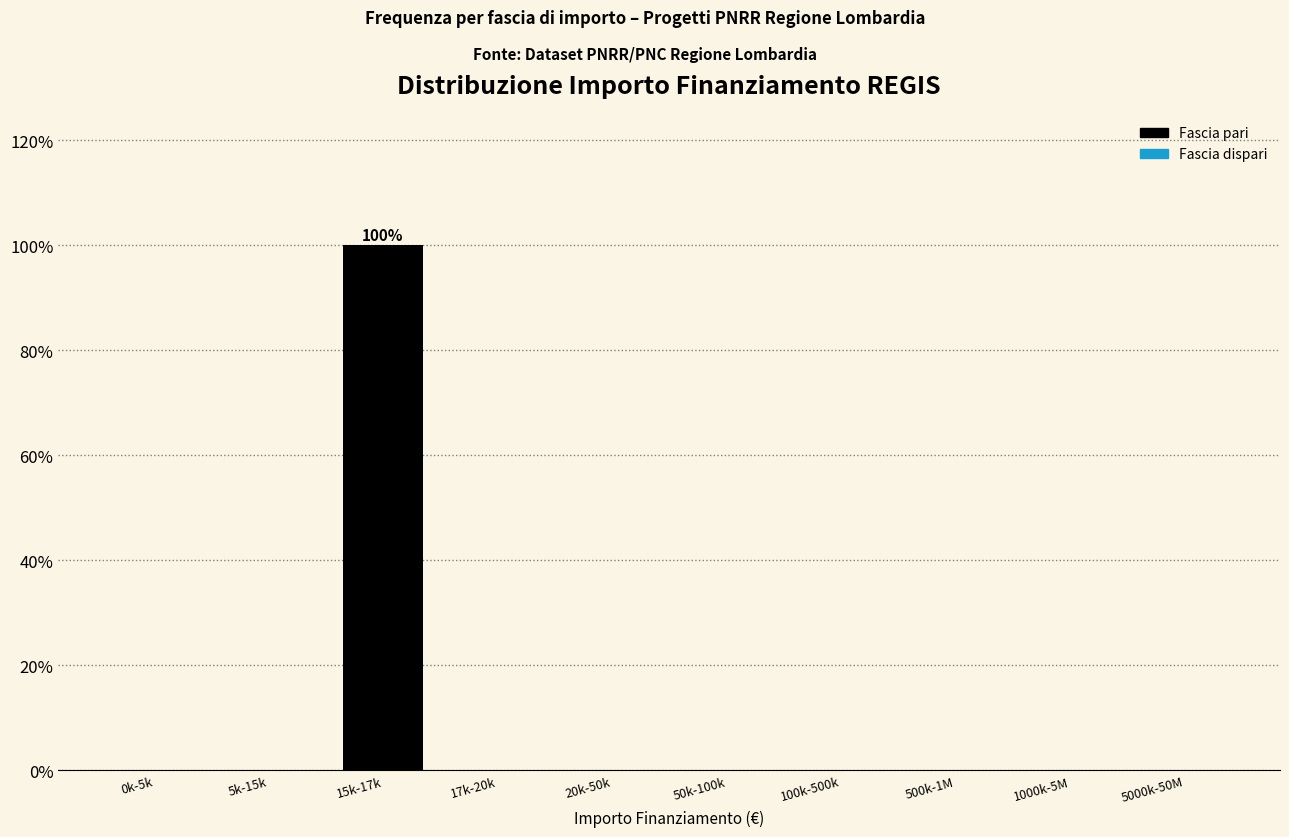

Reading left to right, list all the values displayed in this chart.

0k-5k=0	5k-15k=0	15k-17k=100	17k-20k=0	20k-50k=0	50k-100k=0	100k-500k=0	500k-1M=0	1000k-5M=0	5000k-50M=0